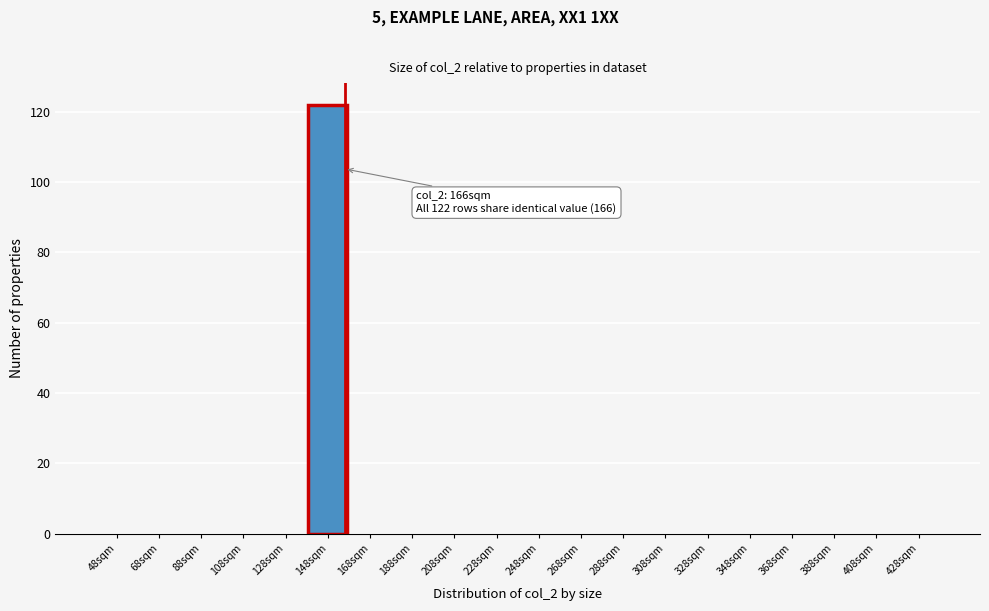

Reading left to right, what are all the values shown in this chart?

48sqm=0	68sqm=0	88sqm=0	108sqm=0	128sqm=0	148sqm=122	168sqm=0	188sqm=0	208sqm=0	228sqm=0	248sqm=0	268sqm=0	288sqm=0	308sqm=0	328sqm=0	348sqm=0	368sqm=0	388sqm=0	408sqm=0	428sqm=0